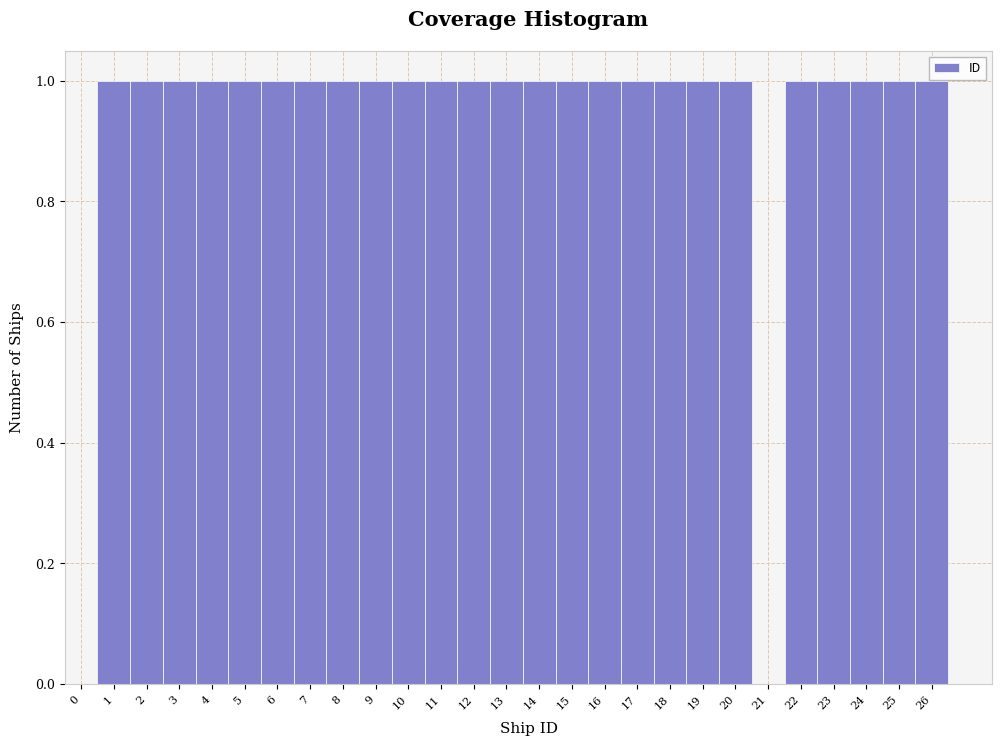

Reading left to right, transcribe all the data shown in this chart.

0=0	1=1	2=1	3=1	4=1	5=1	6=1	7=1	8=1	9=1	10=1	11=1	12=1	13=1	14=1	15=1	16=1	17=1	18=1	19=1	20=1	21=0	22=1	23=1	24=1	25=1	26=1